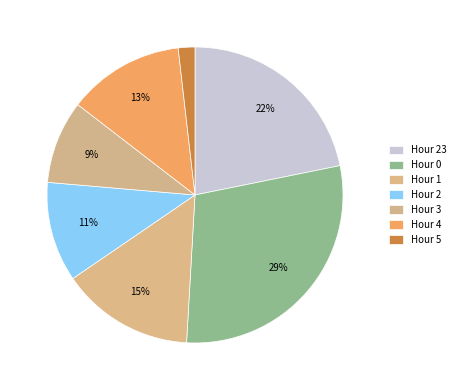

Between Hour 2 and Hour 23, which is larger?

Hour 23